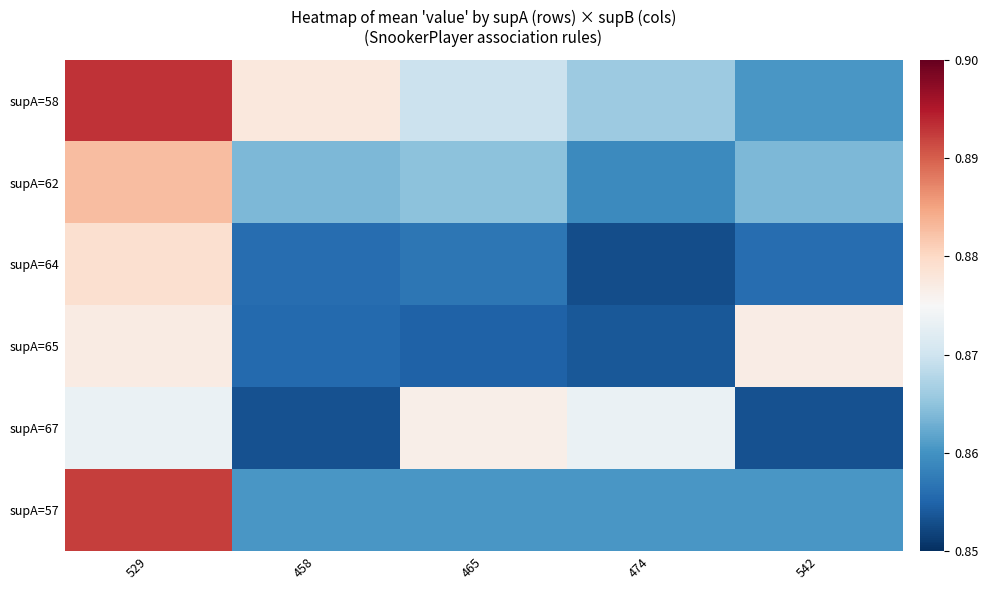

At 529, list the series in order from smallest to largest.

supA=67, supA=65, supA=64, supA=62, supA=57, supA=58